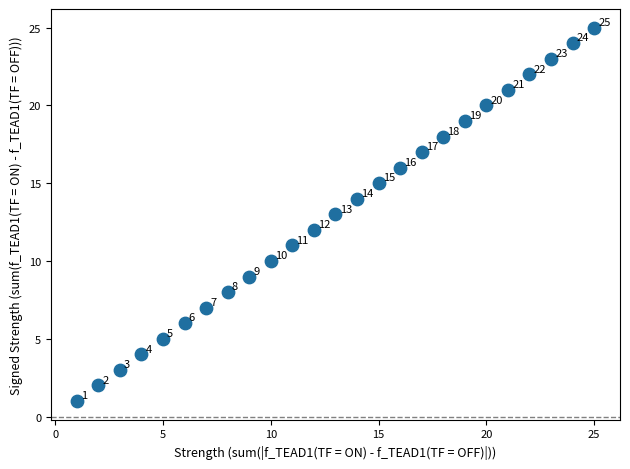

What is the range of Y values (max minus min)?

24